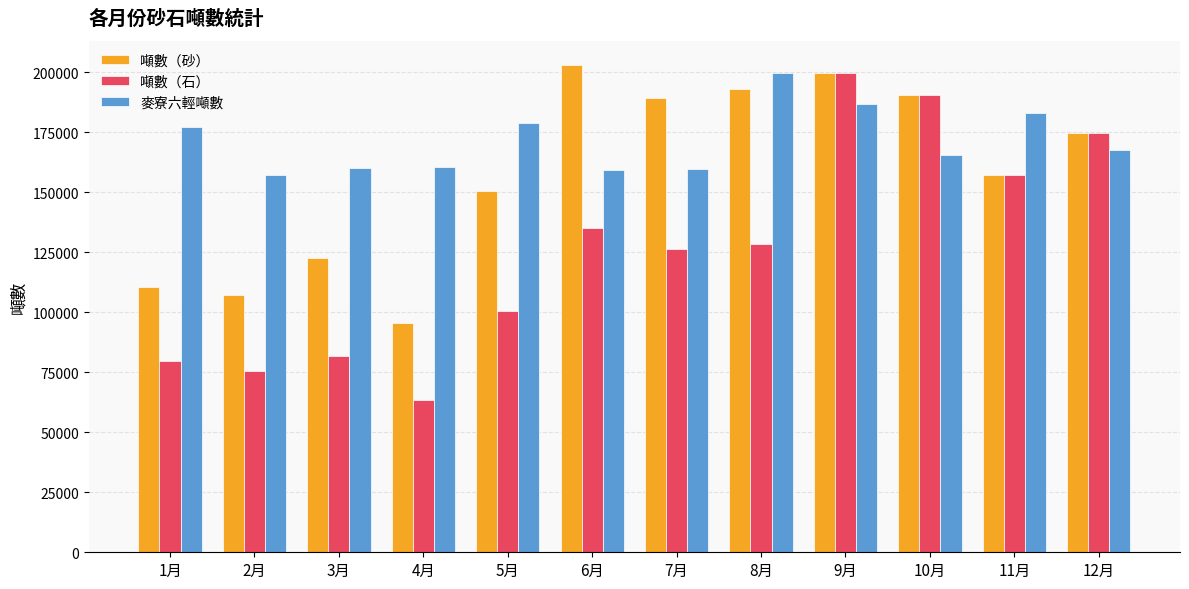

What position from the left is 3月?

3